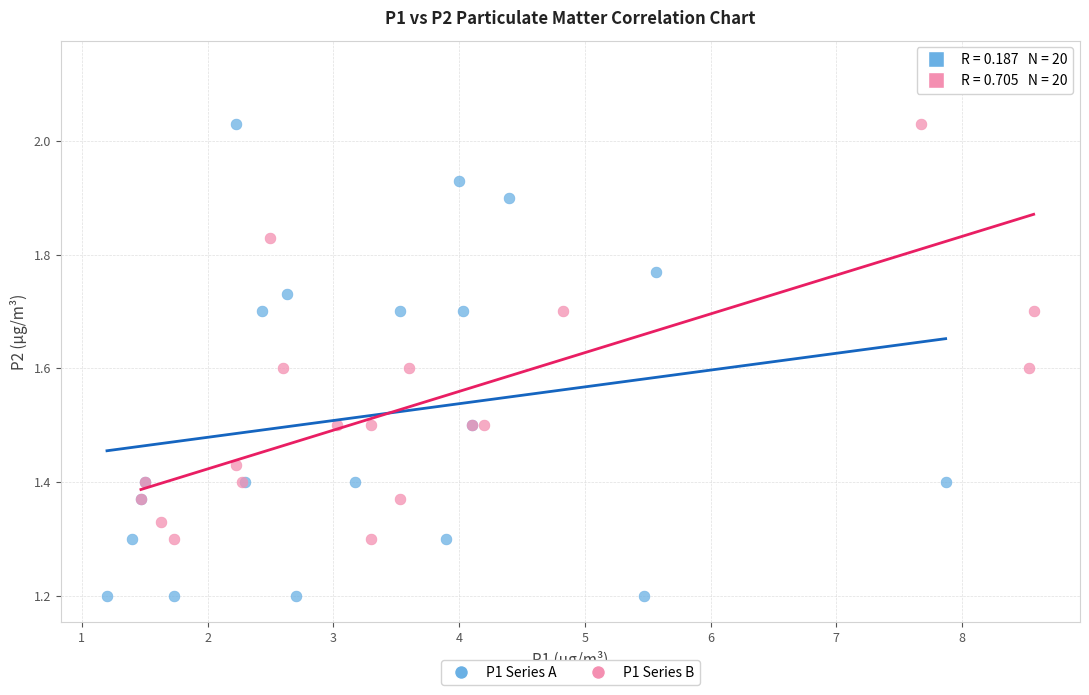

Which series reaches the minimum Y coordinate?

P1 Series A